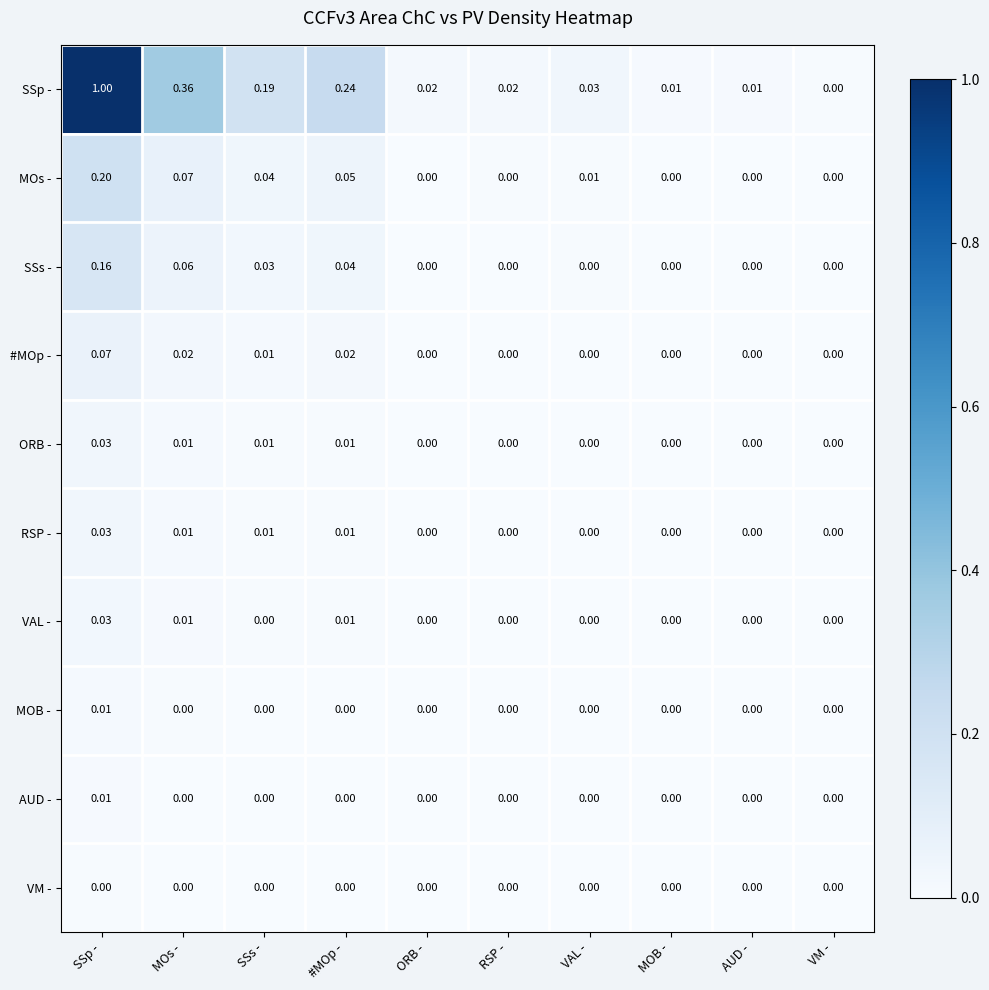

Which series has the largest total across all categories?

SSp -